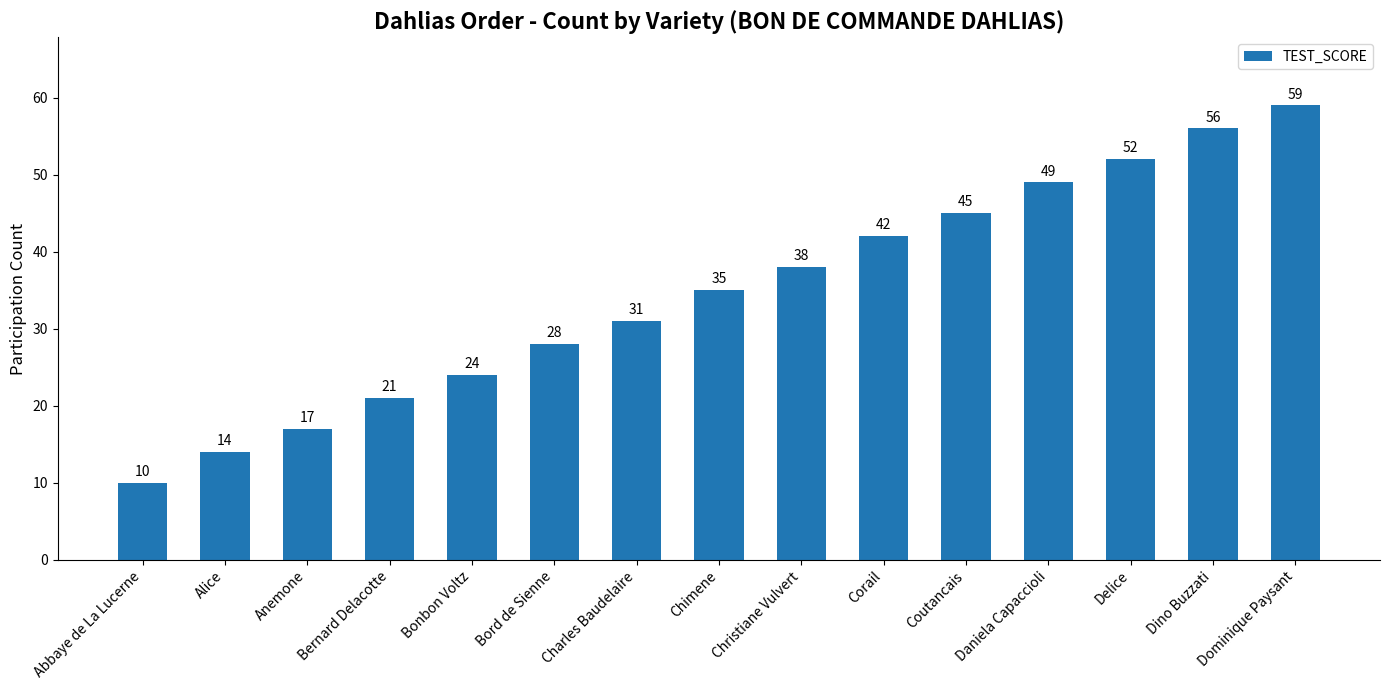

Read the value at Delice.

52